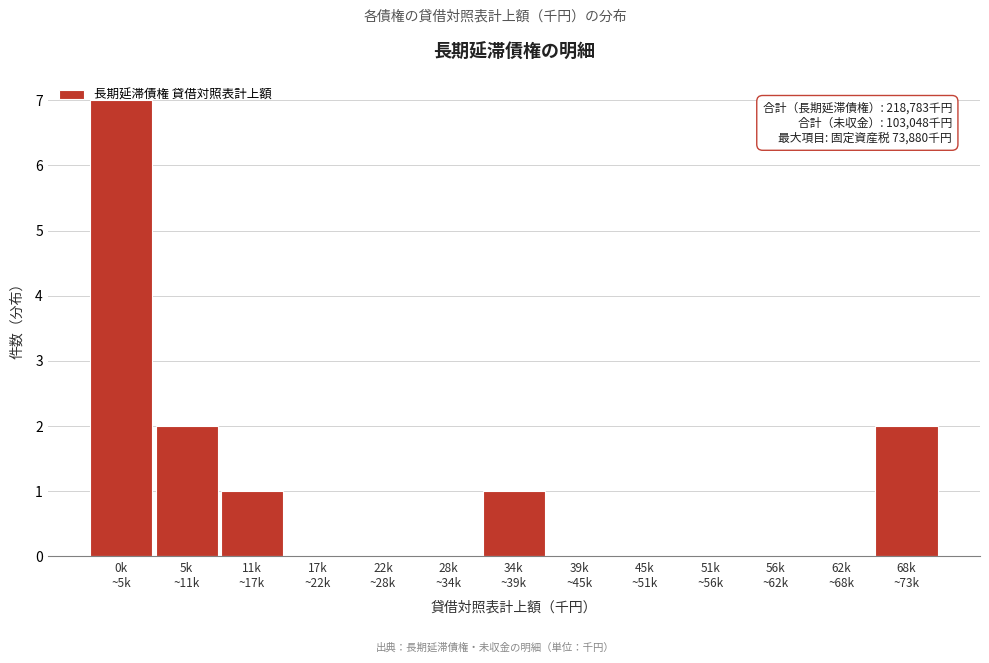

What is the sum of all values?

13